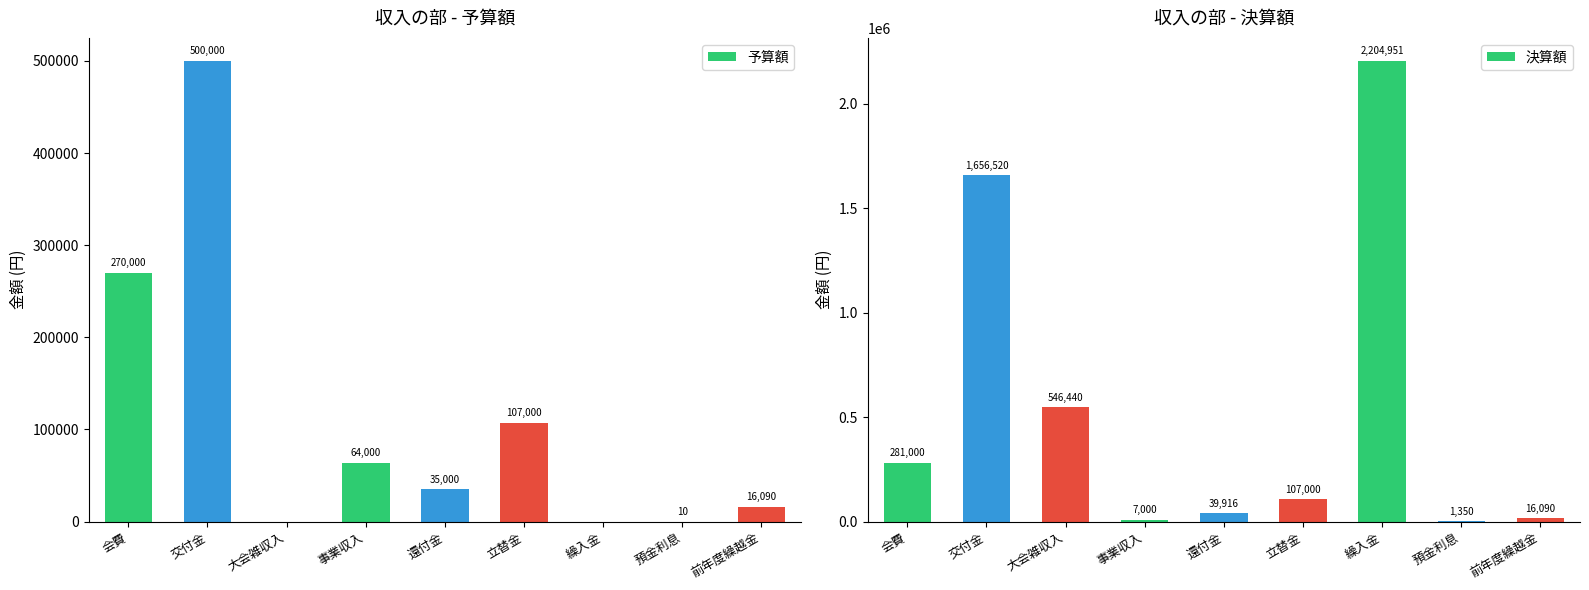

What is the value of the 決算額 bar at the 8th from the left?

1350